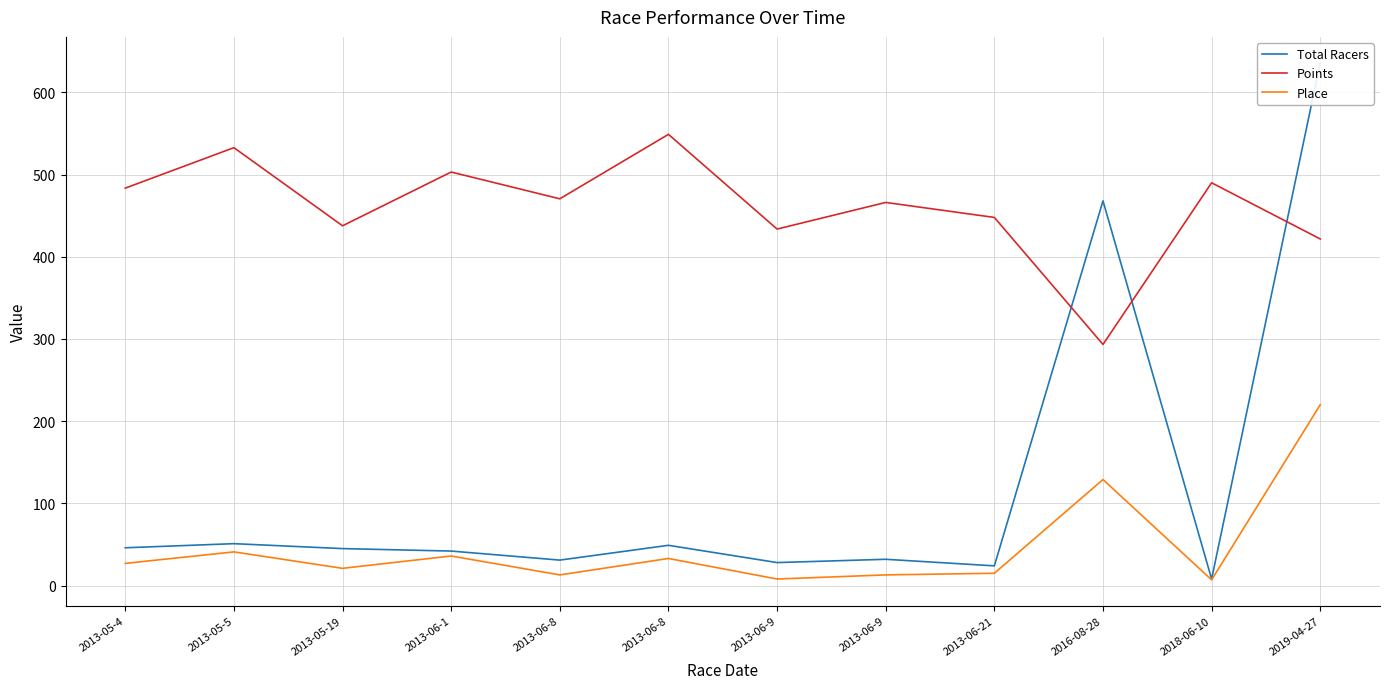

How many interior local valleys does the Total Racers series have?

4